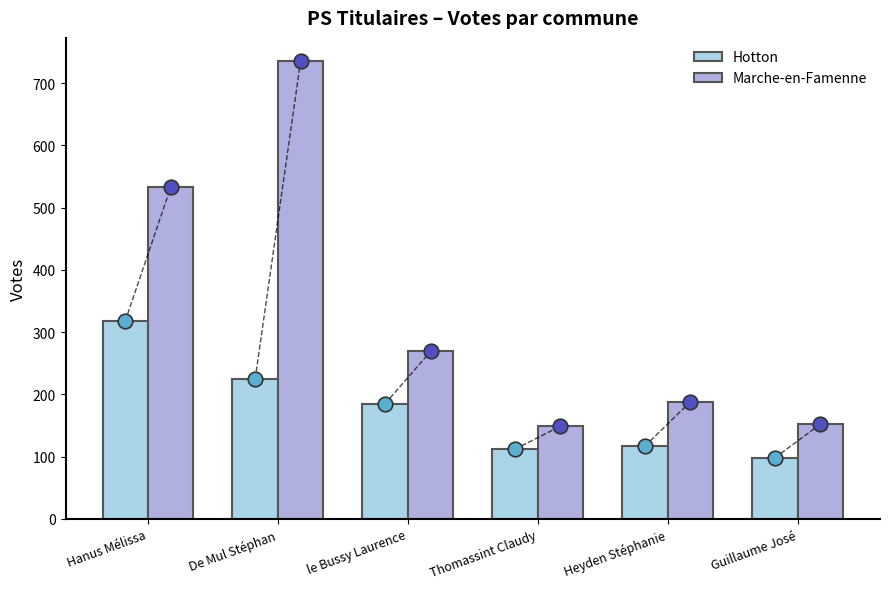

At how many categories does at least one series exceed 397?

2